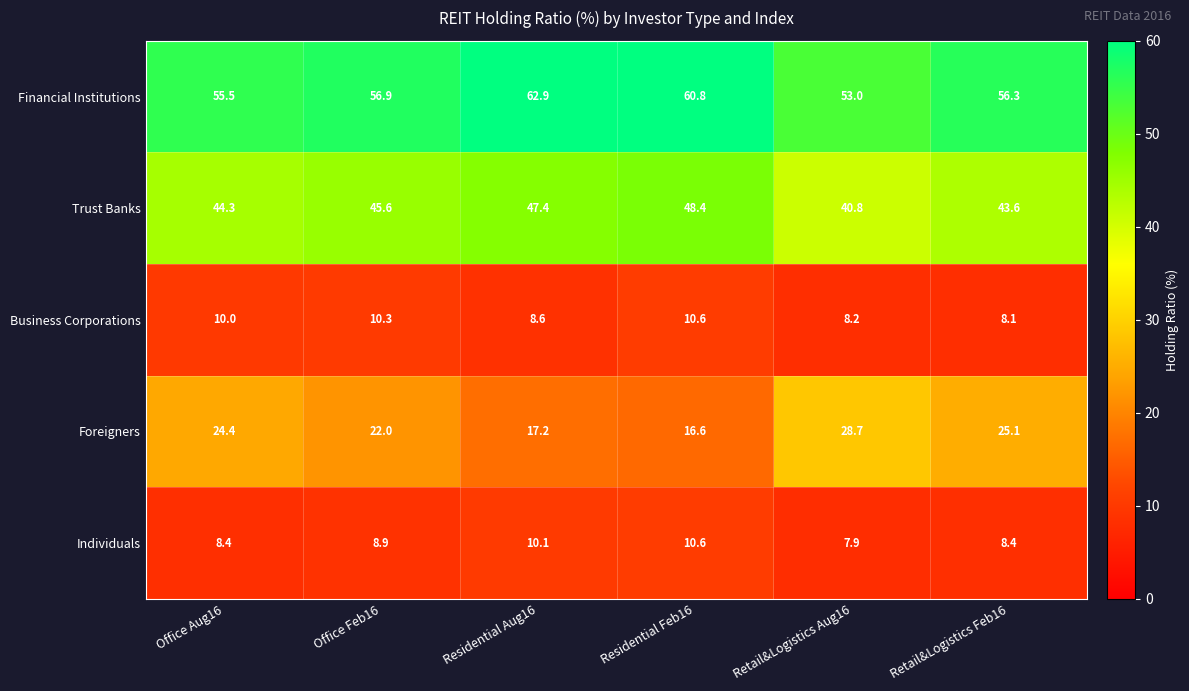

What is the difference between the highest and lowest values at Retail&Logistics Feb16?

48.2